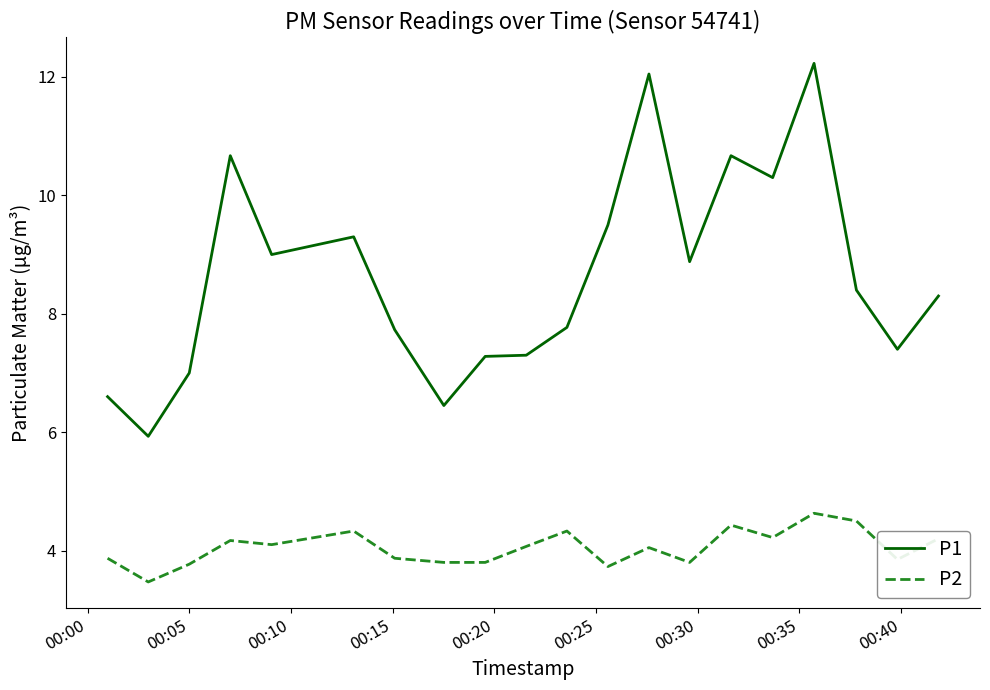

Rank the series by their maximum value, from highest to lowest.

P1, P2